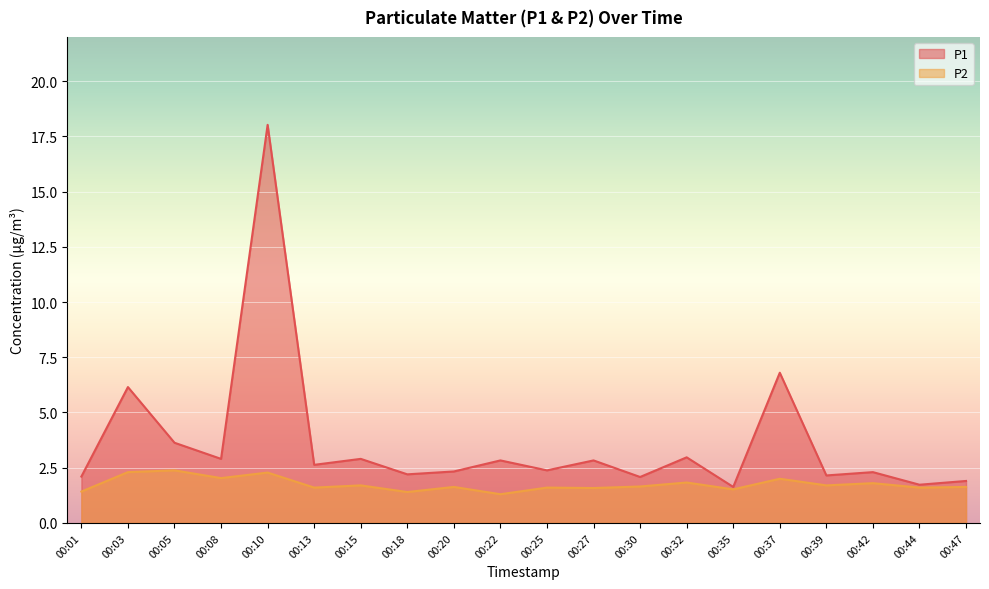

At how many categories does at least one series exceed 9?

1